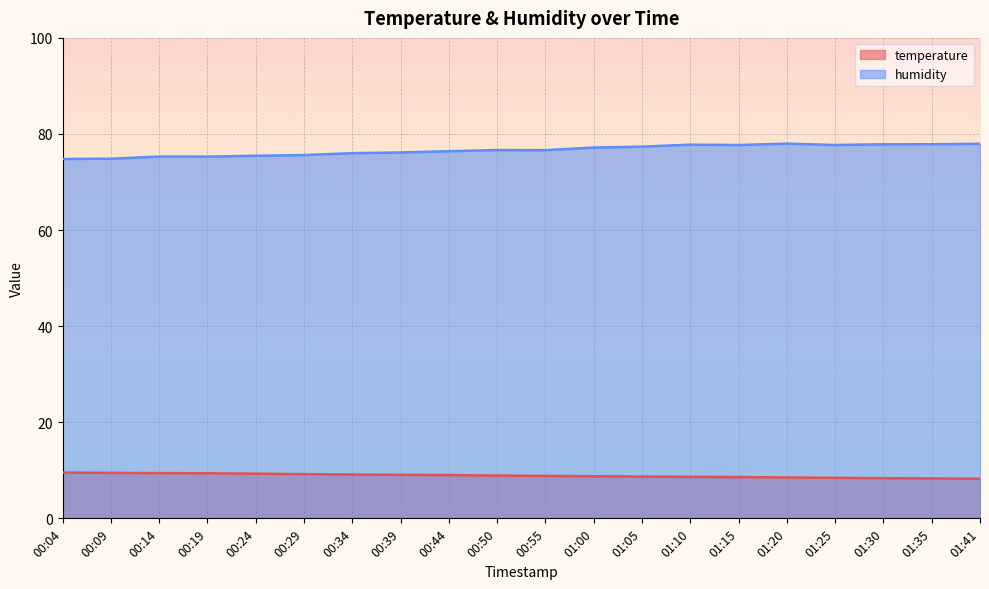

What is the difference between the maximum and minimum values in the humidity series?

3.2